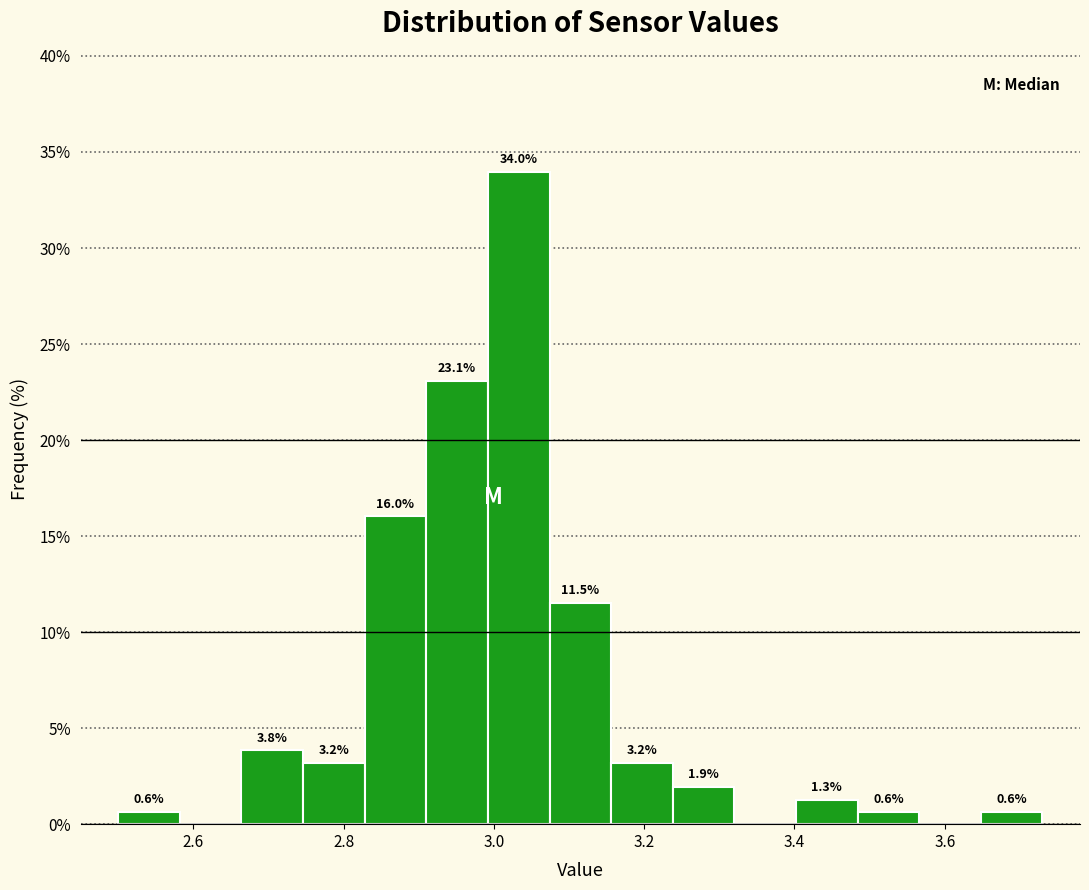

Which range on the x-axis has the tallest bar?

2.992 to 3.074